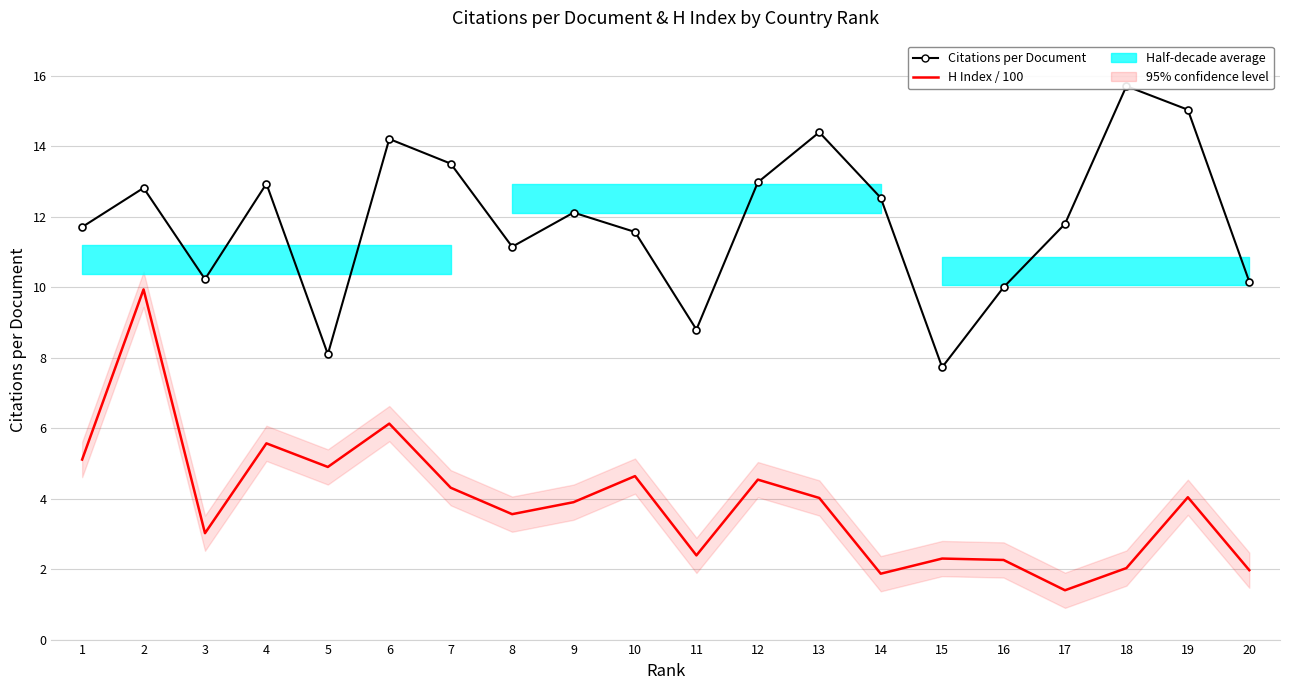

True or false: H Index / 100 has more than 0 interior local peaks.

True